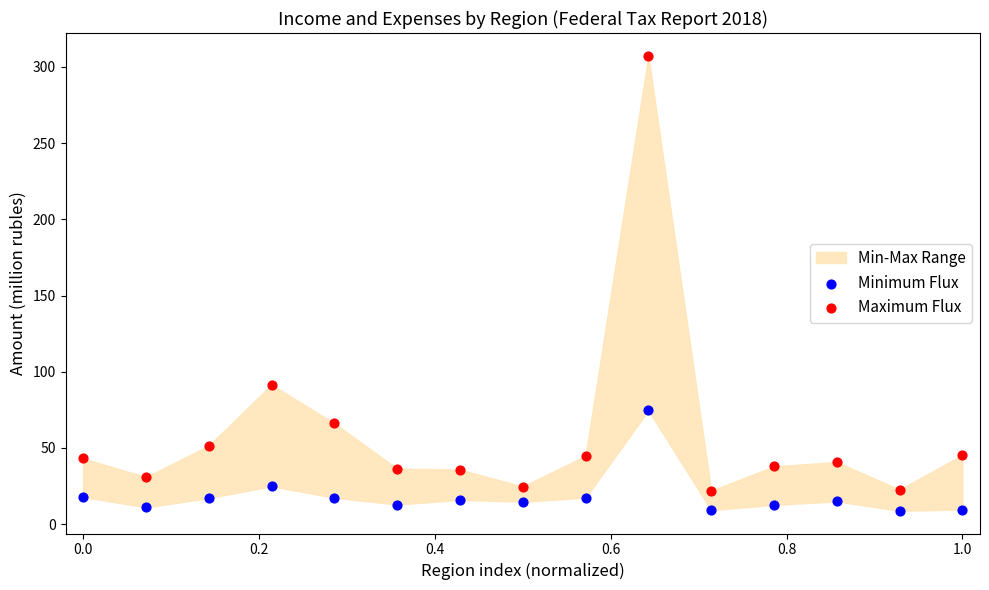

Which series has the largest Y range (max minus min)?

Maximum Flux